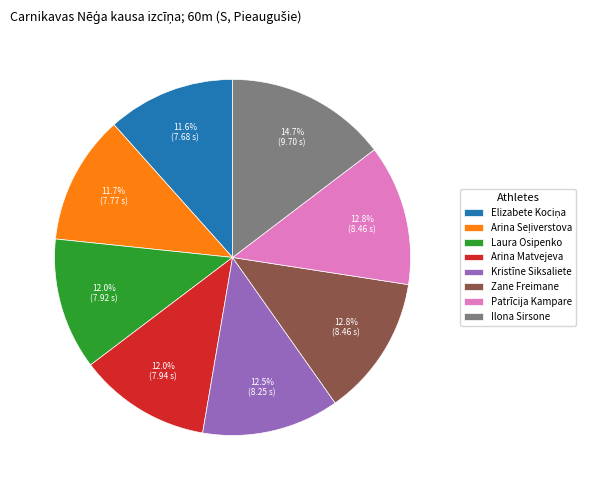

Is Kristīne Siksaliete the majority of the pie?

No